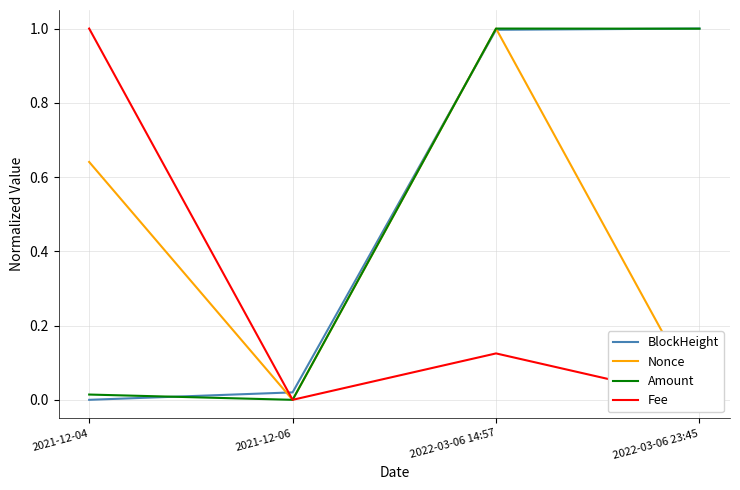

What is the average value of the Fee series?

0.3